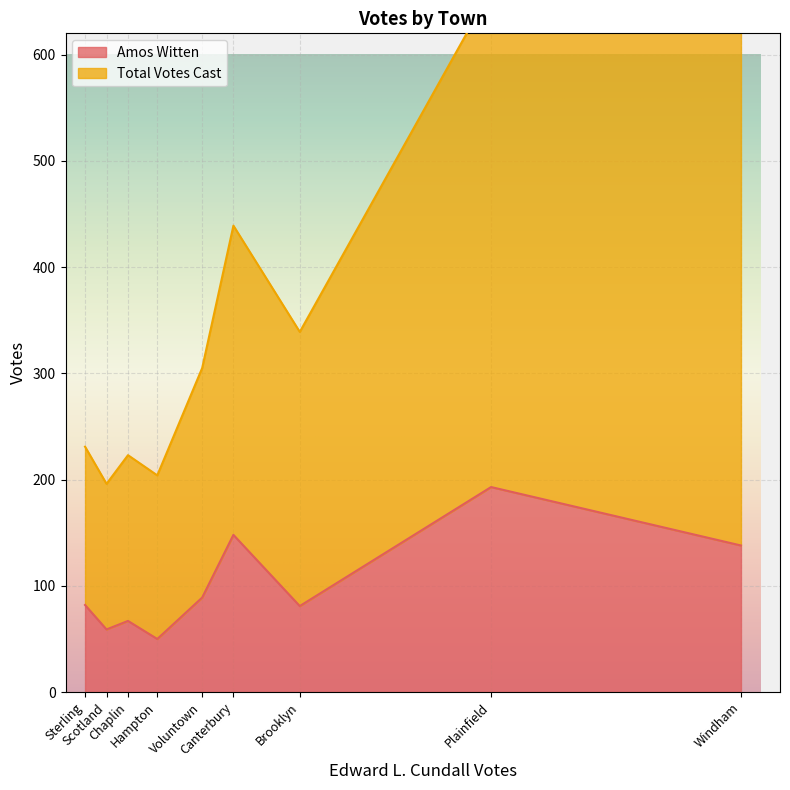

True or false: Amos Witten and Total Votes Cast intersect in this chart.

False